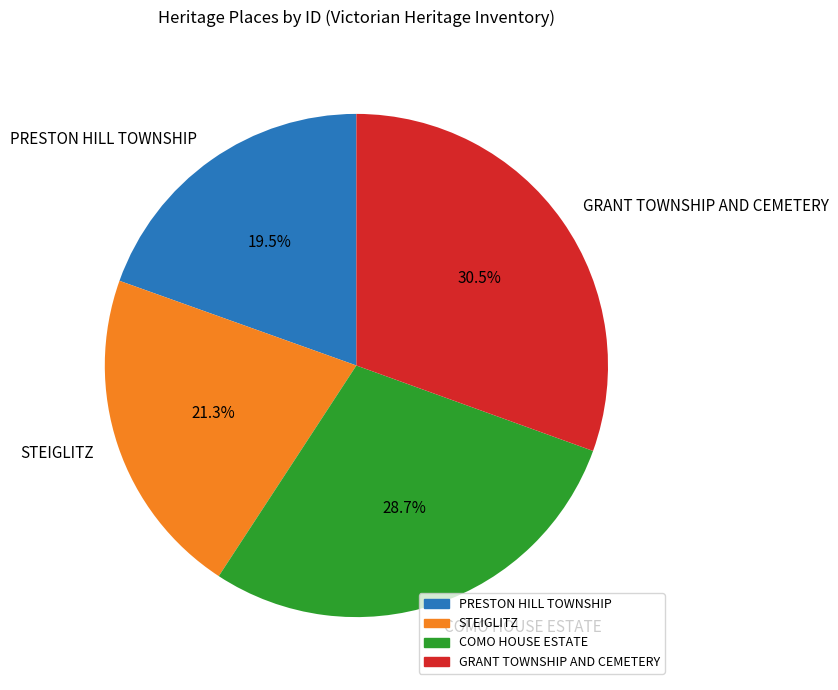

What is the largest slice in the pie chart?

GRANT TOWNSHIP AND CEMETERY